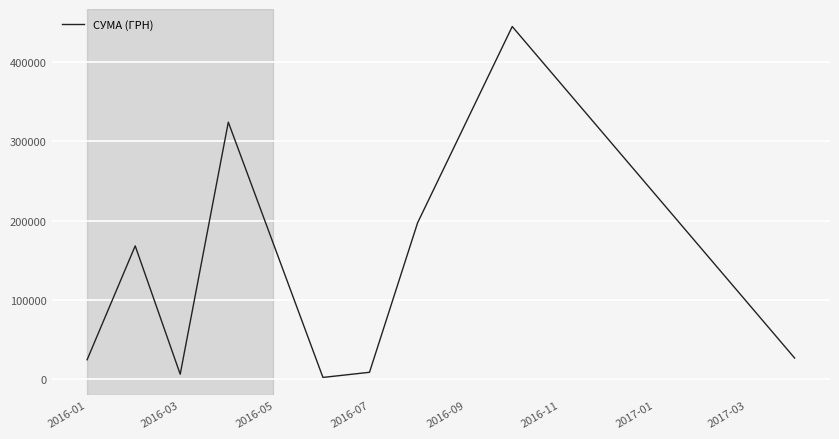

What is the difference between the maximum and minimum values?

442319.1